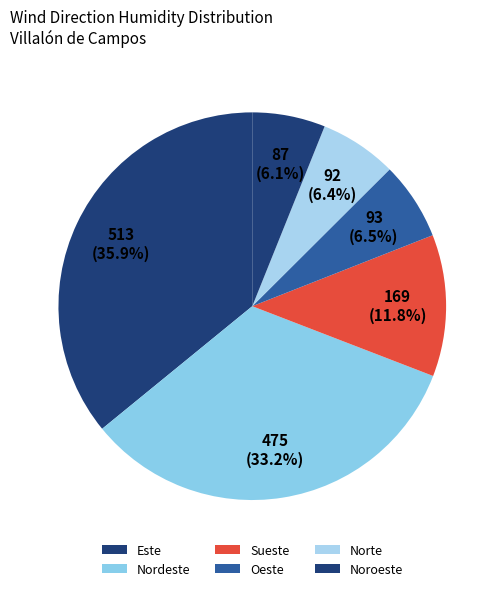

The Este slice represents 1% of the pie. True or false?

False